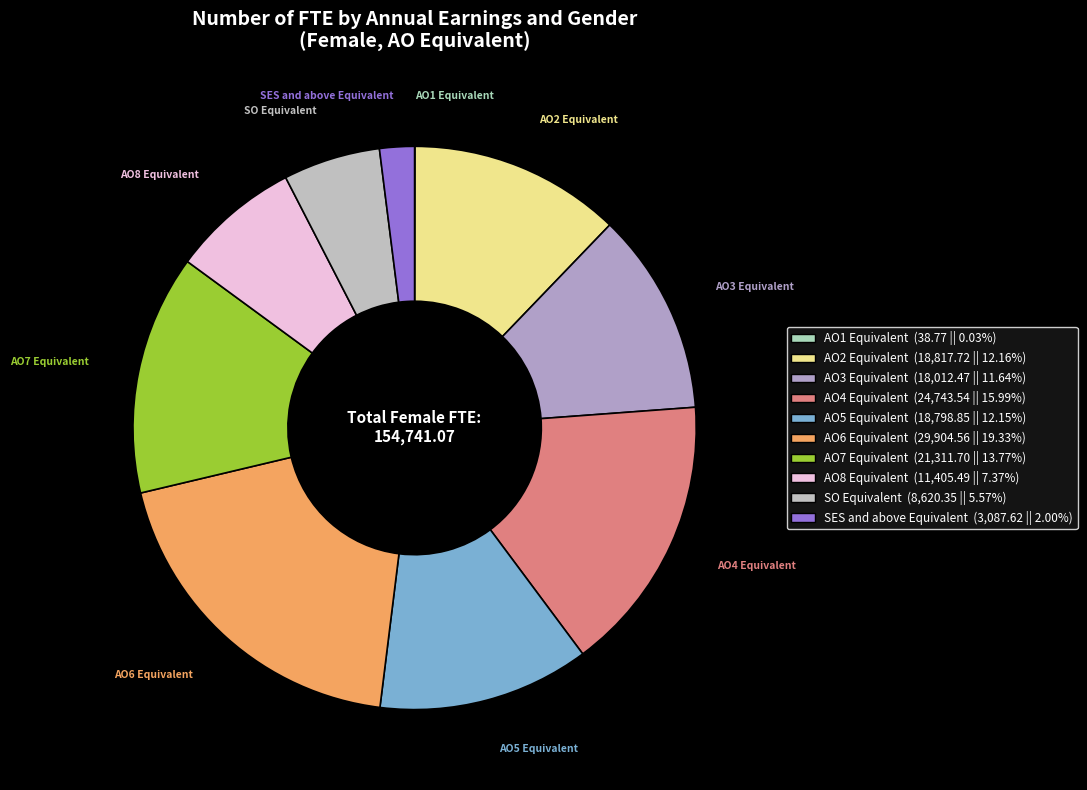

Does AO8 Equivalent represent more than half of the total?

No